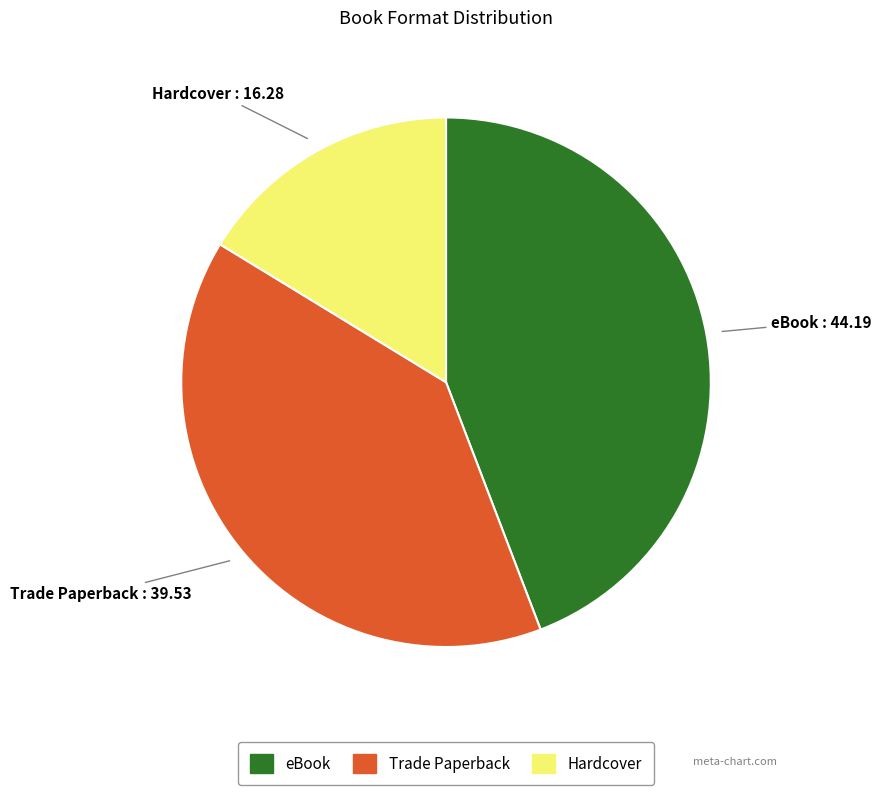

True or false: Hardcover accounts for 16% of the total.

True